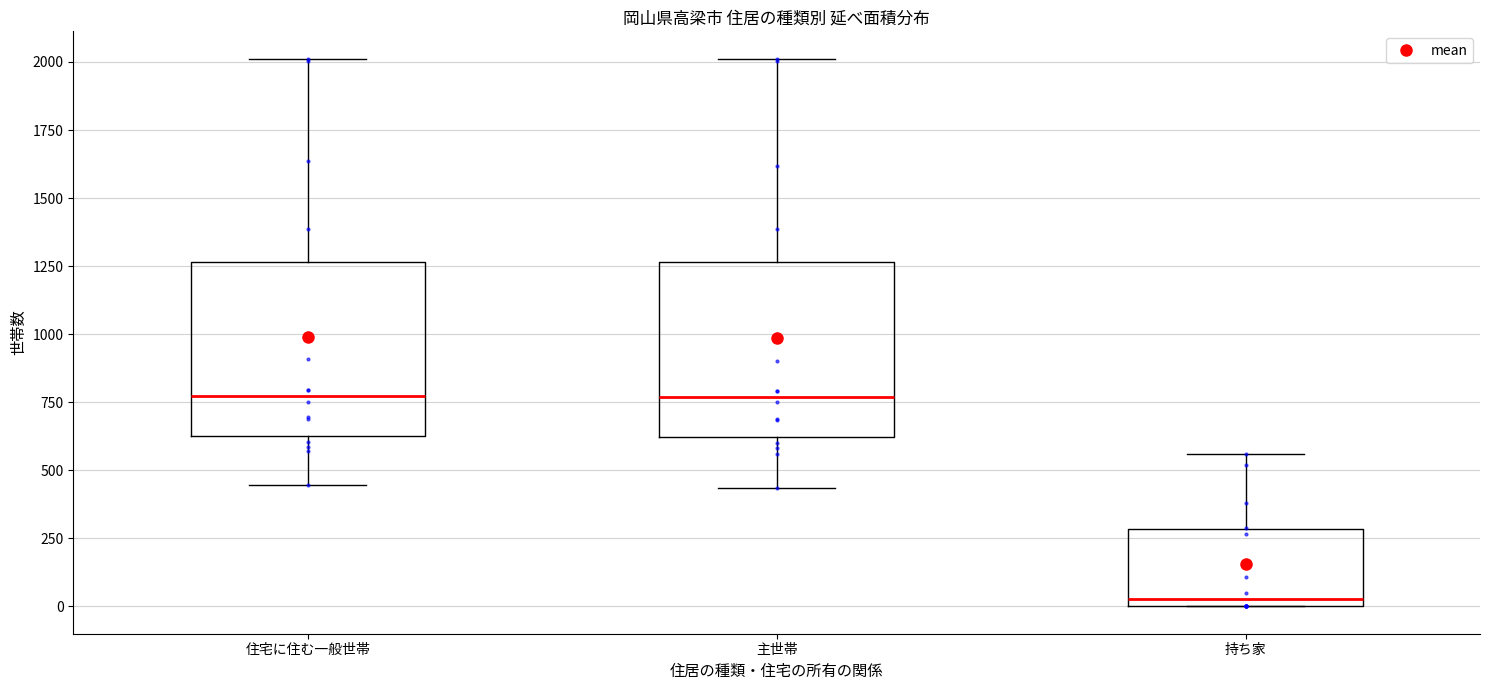

Where does the median line of the box for 持ち家 sit on the y-axis? The values are not printed on the chart, so give them approximately, as read against the axis.

50